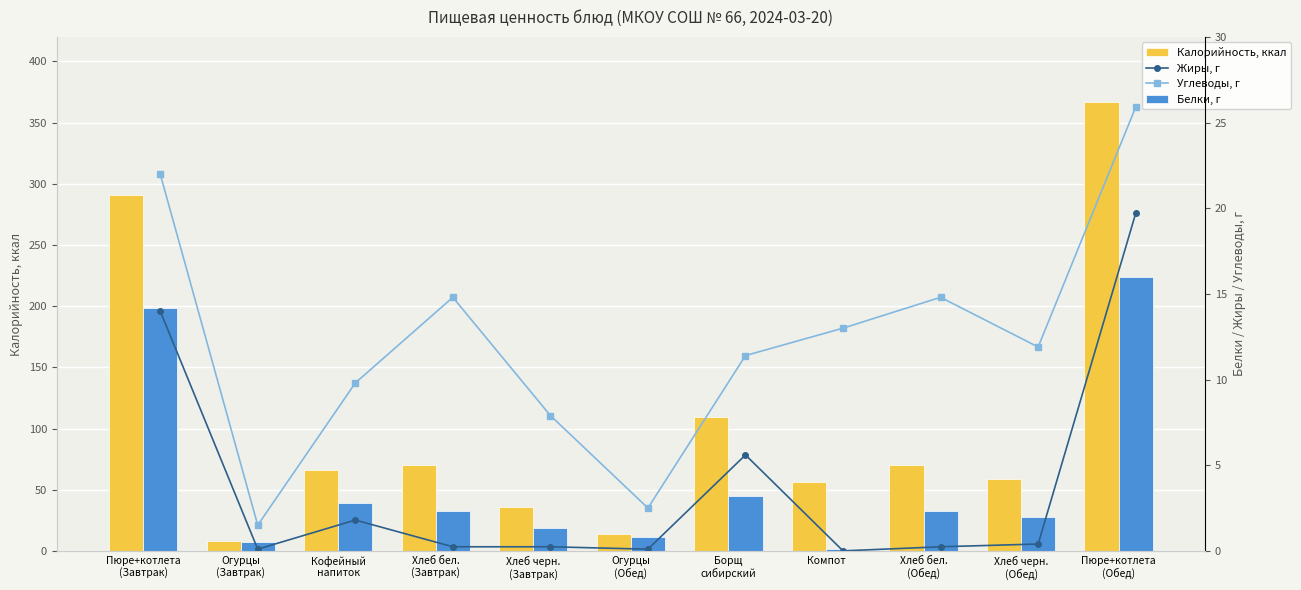

How many categories are shown in the chart?

11